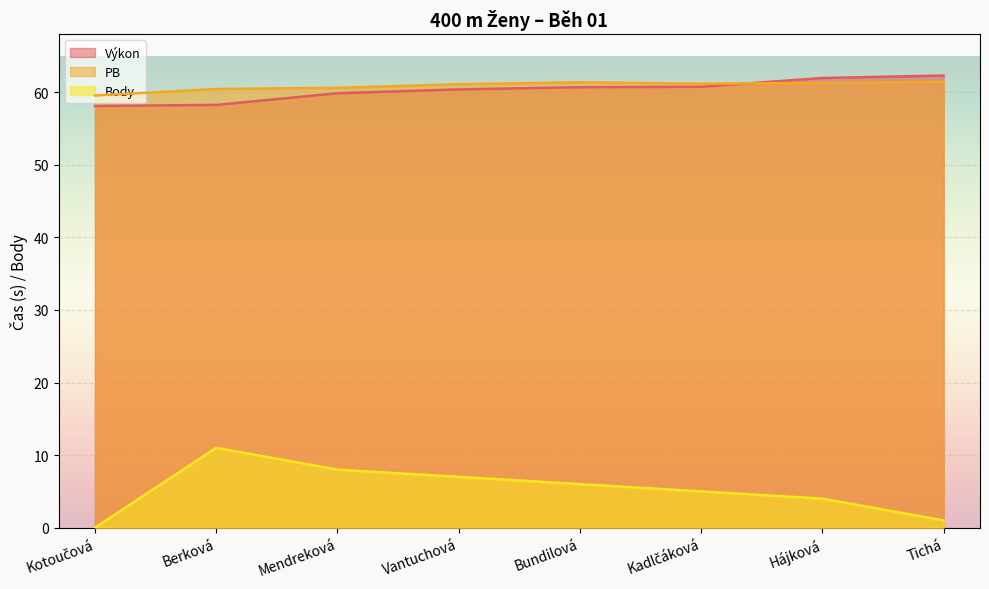

Count the number of categories in the chart.

8